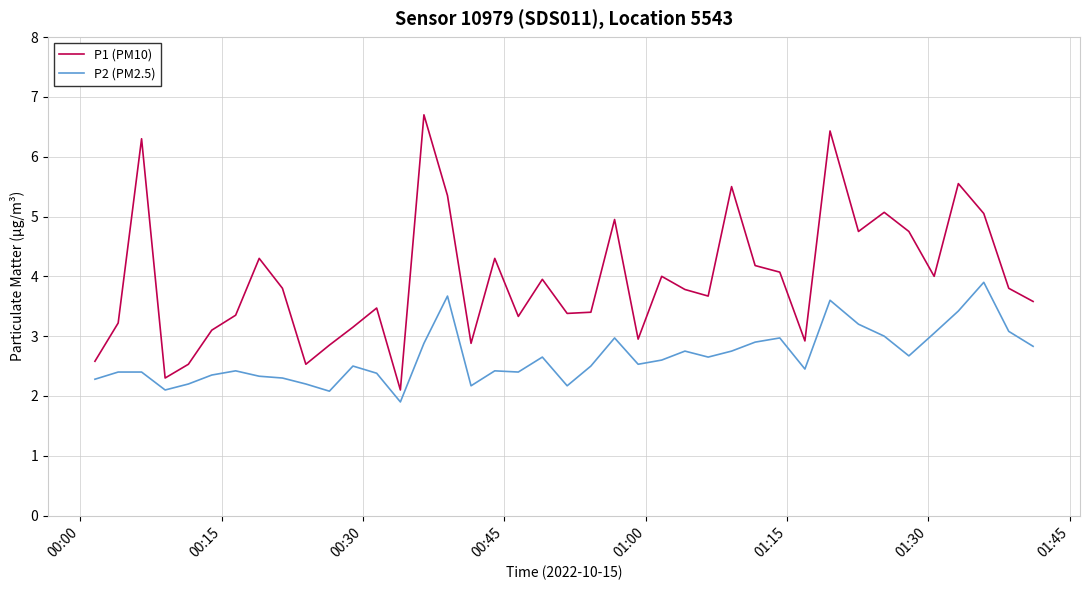

Which series has the largest range (max minus min)?

P1 (PM10)